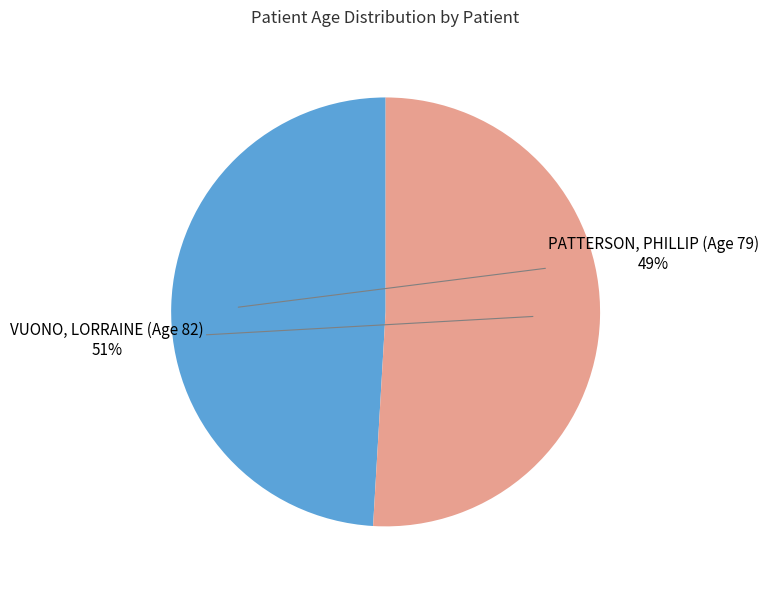

To the nearest percent, what portion does PATTERSON, PHILLIP (Age 79) represent?

49%